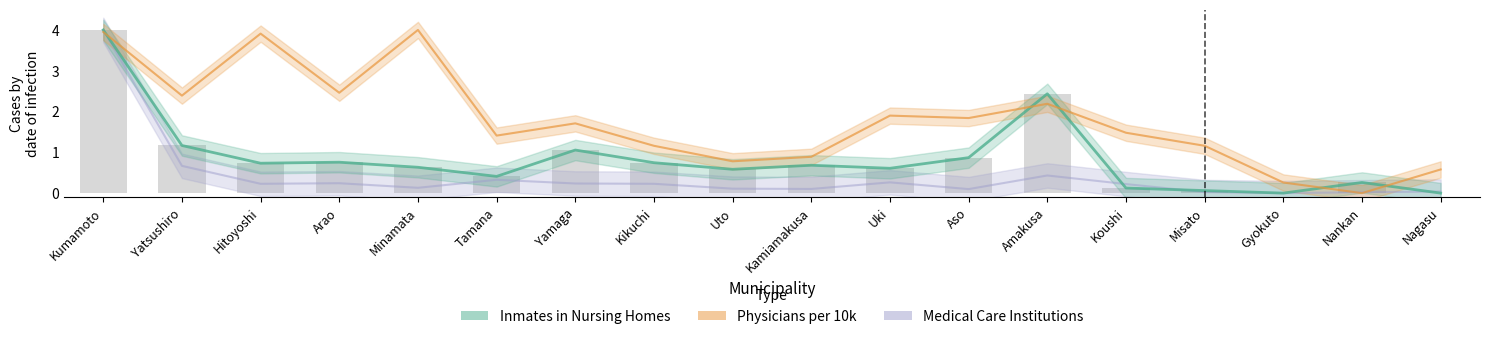

Which series has the largest total across all categories?

Physicians per 10k